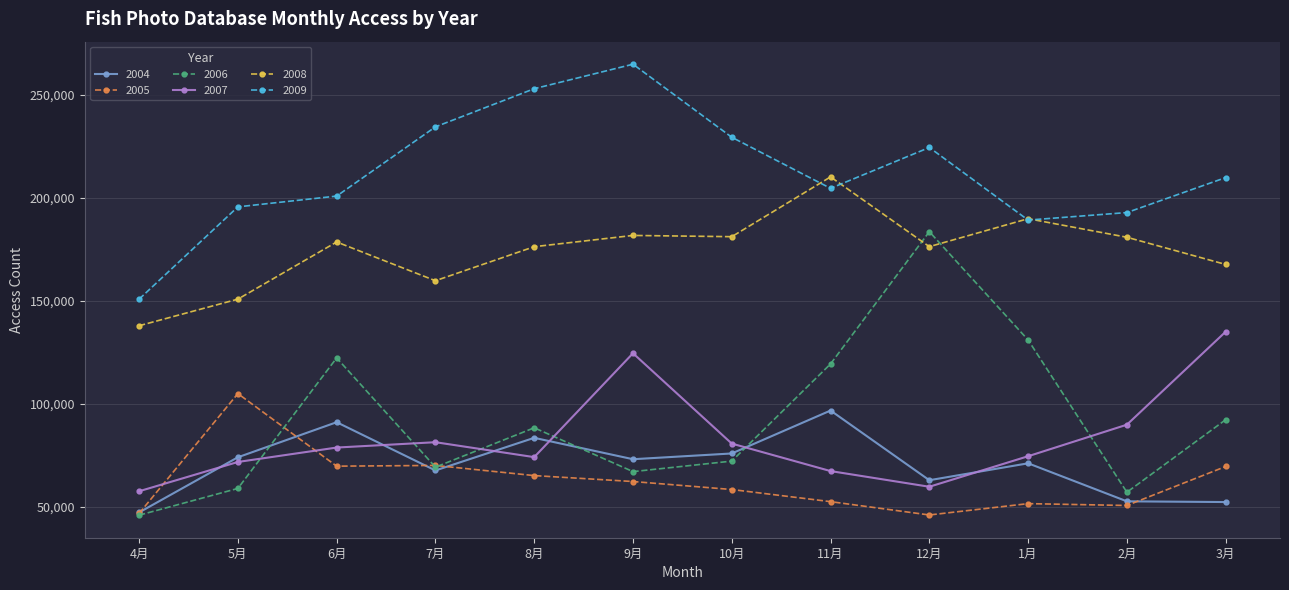

True or false: 2006 and 2004 intersect in this chart.

True